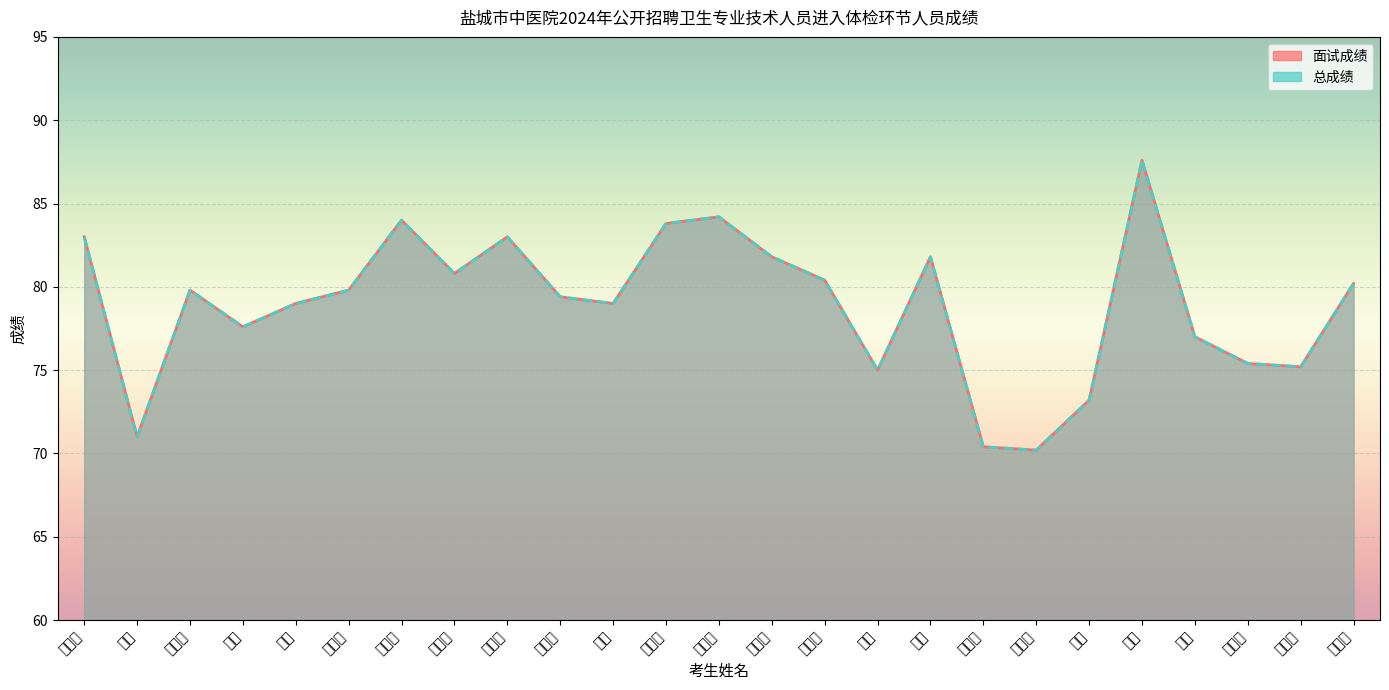

What is the label of the 20th point from the left?

袁博